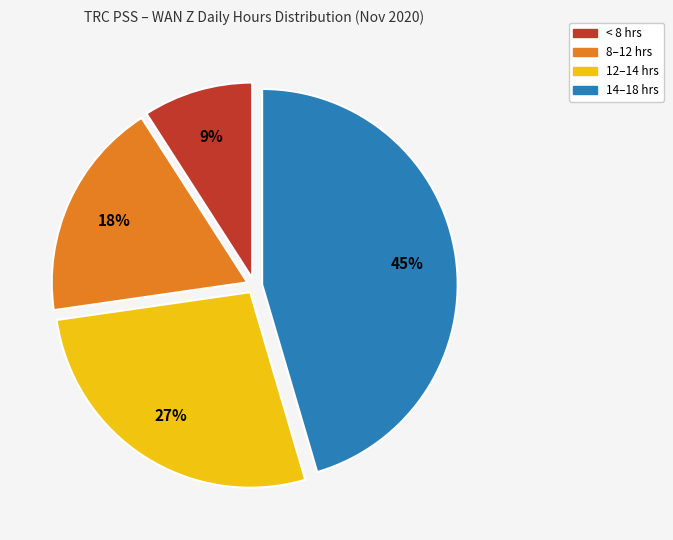

How many slices are in this pie chart?

4